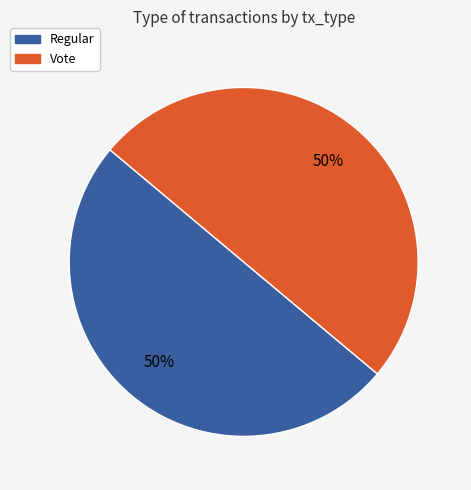

Is the sum of Vote and Regular greater than half?

Yes